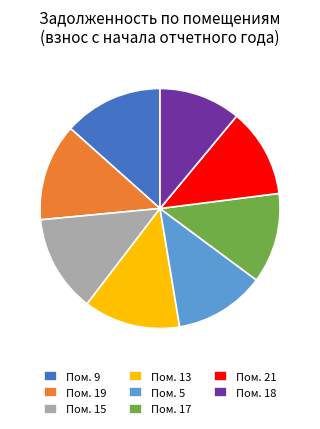

What is the ratio of the value at Пом. 9 to the value at Пом. 5?

1.1